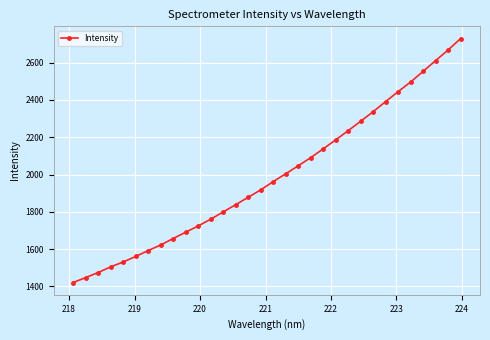

True or false: there are more than 2 points higher than both neighbors.

False